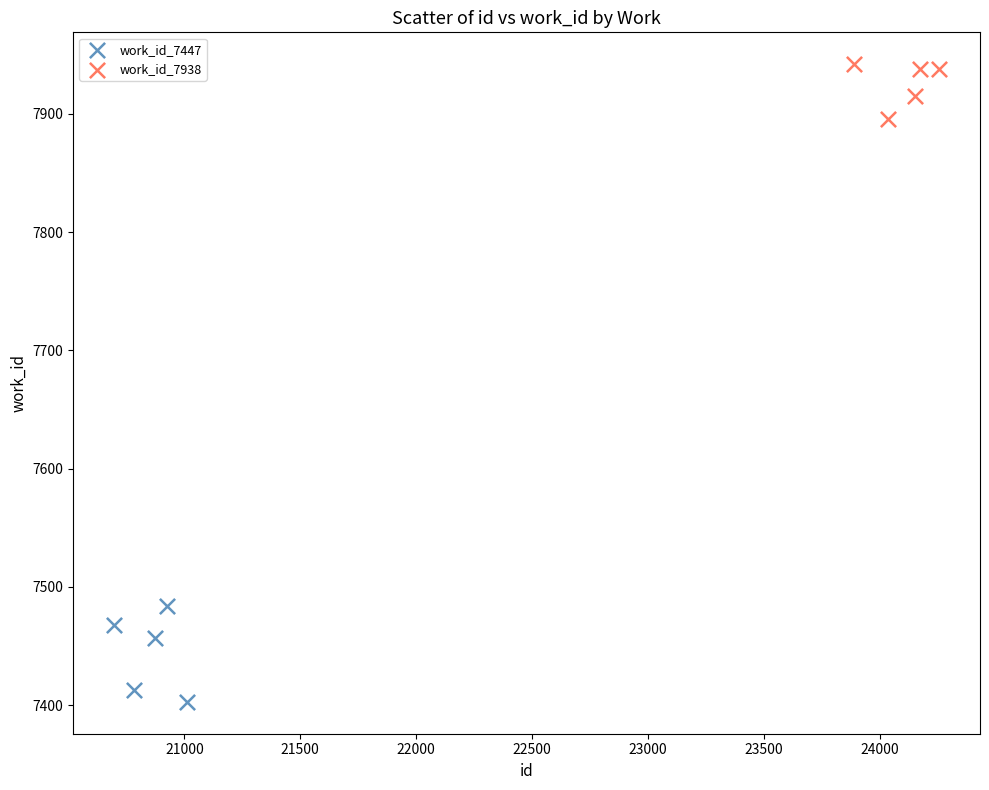

Which series reaches the minimum Y coordinate?

work_id_7447